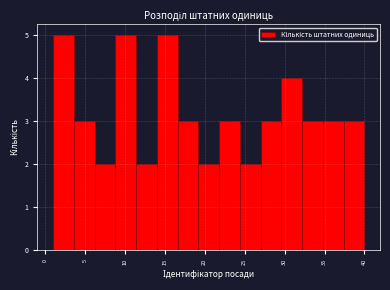

How tall is the bar that spans 34.8 to 37.4 on the x-axis? Neither the bar edges nor the heights are printed on the chart, so give them approximately, as read against the axes.

3